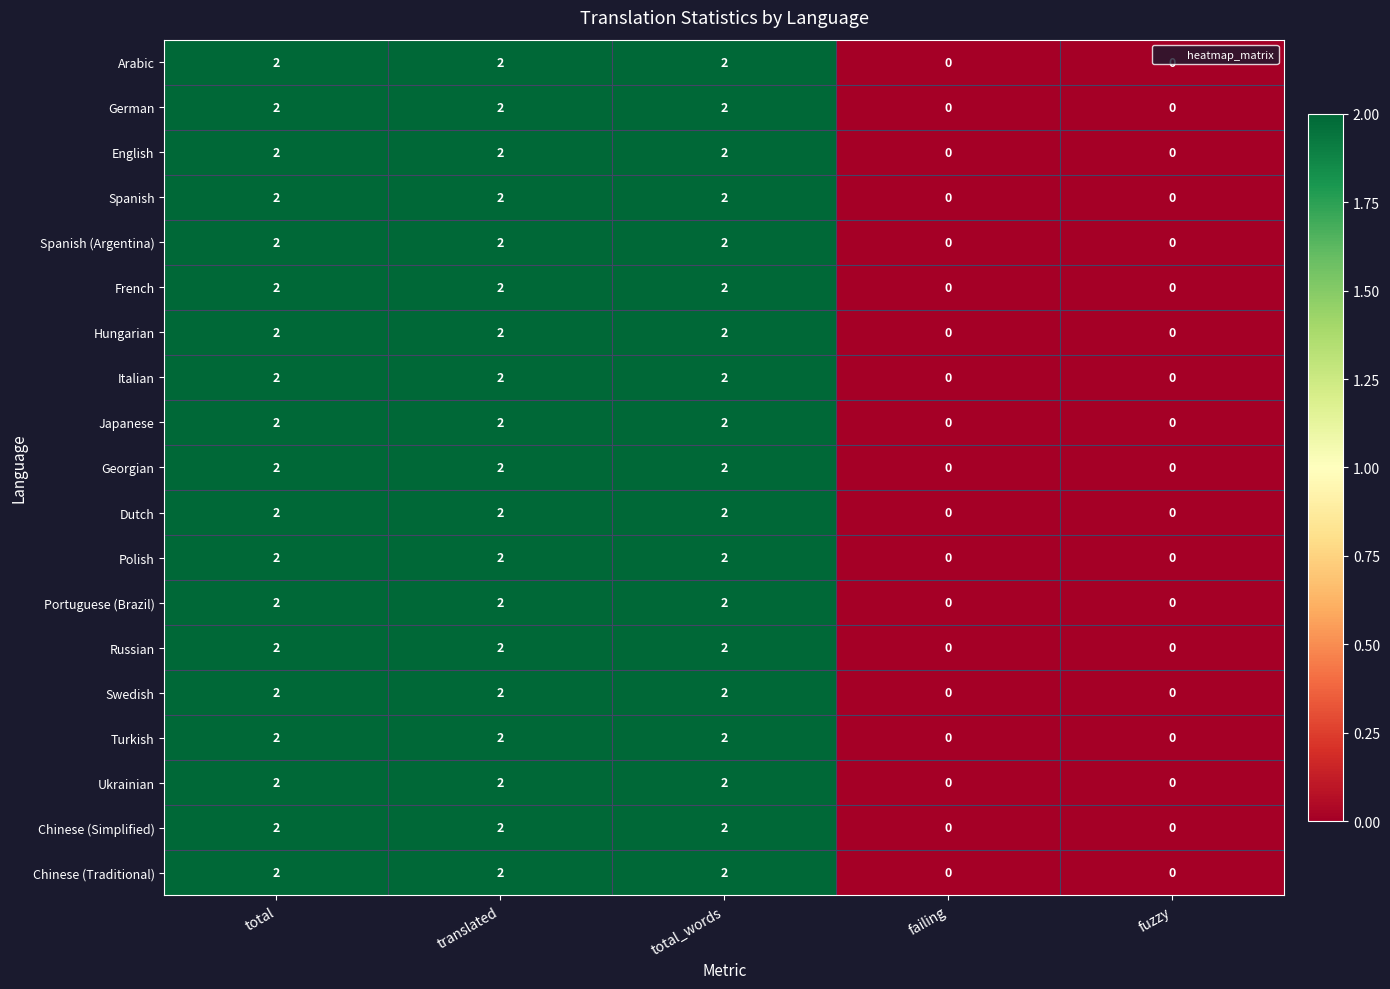

Count the Spanish values in the range 0 to 2.

5